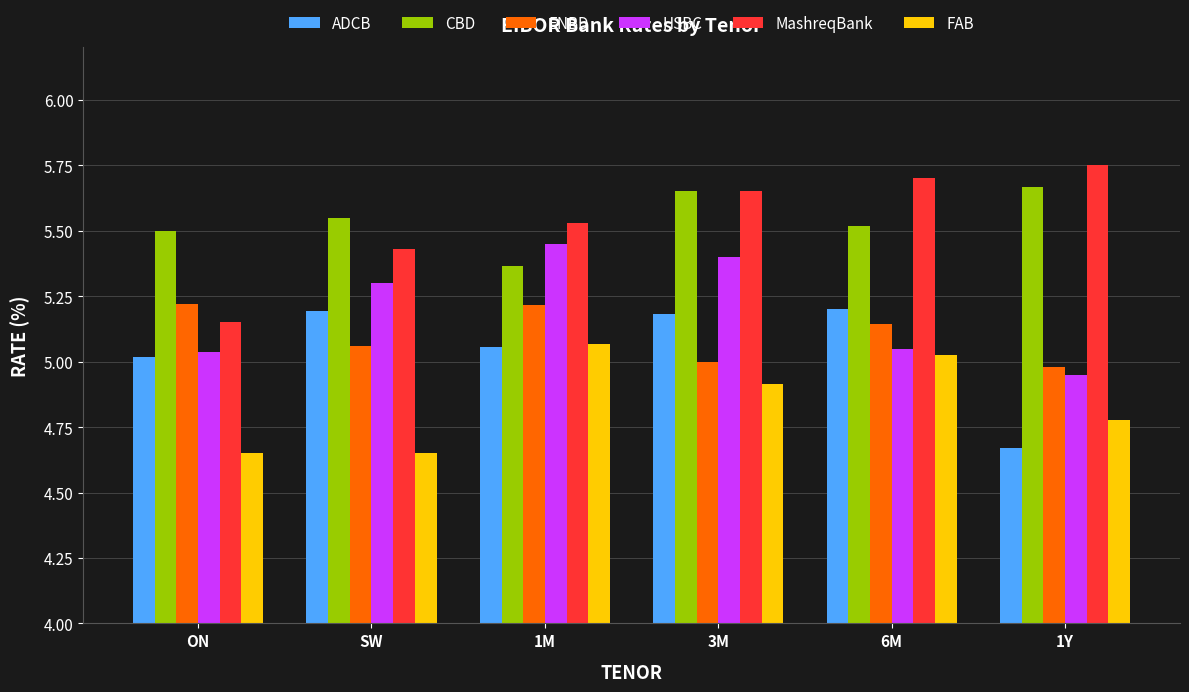

What is the difference between the highest and lowest values at 3M?

0.7